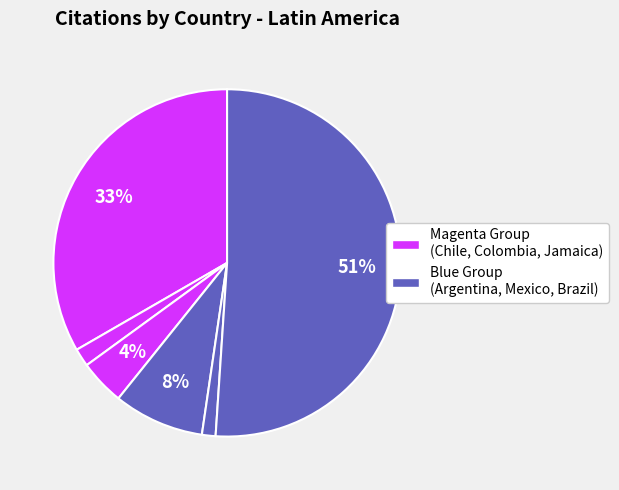

How many slices are in this pie chart?

6